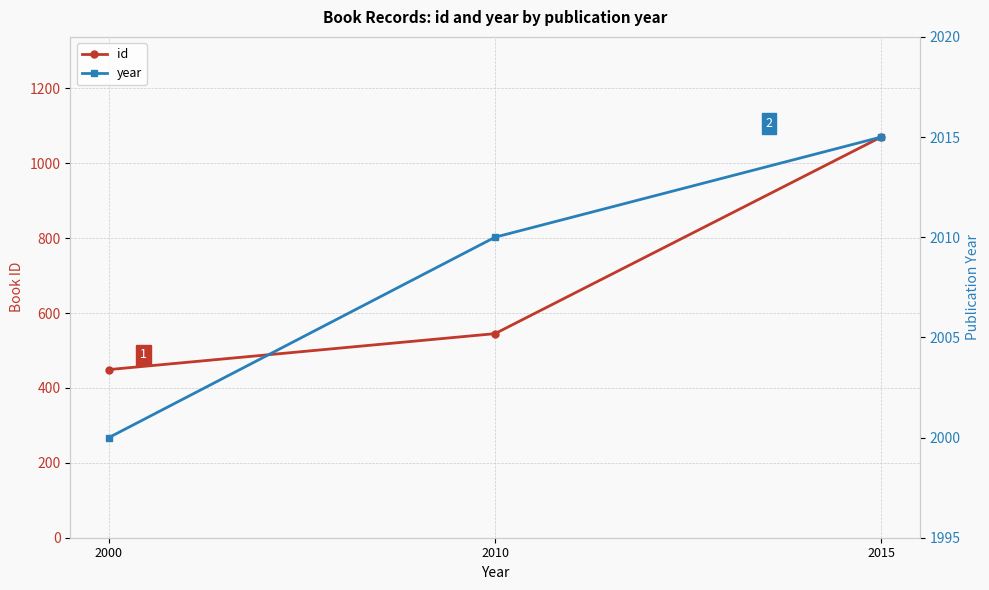

How many series are shown in this chart?

2